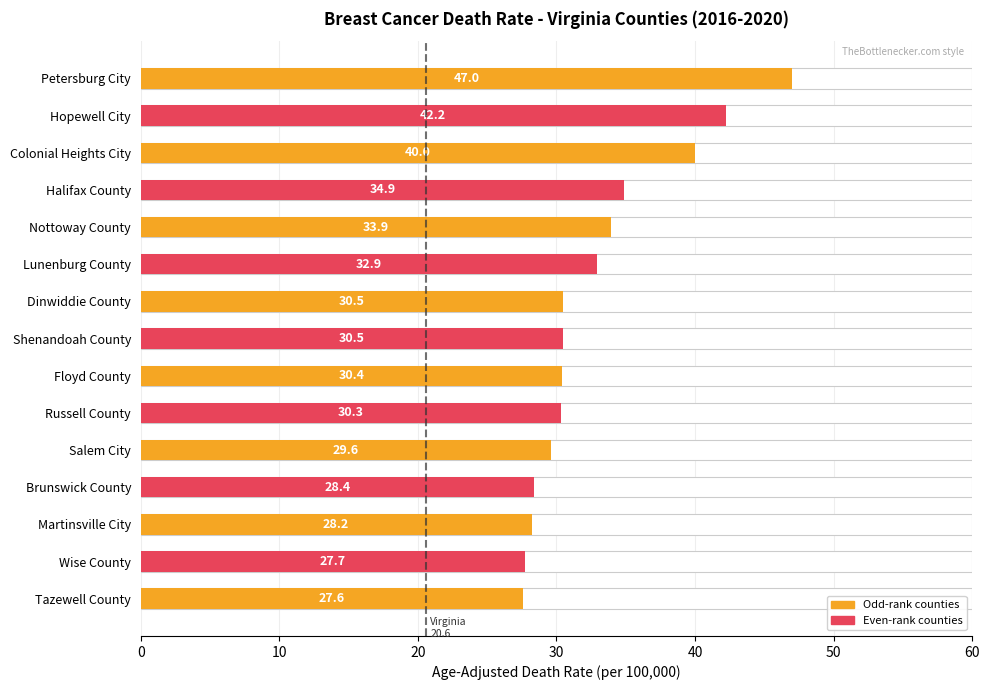

Reading right to left, transcribe all the data shown in this chart.

27.6	27.7	28.2	28.4	29.6	30.3	30.4	30.5	30.5	32.9	33.9	34.9	40.0	42.2	47.0